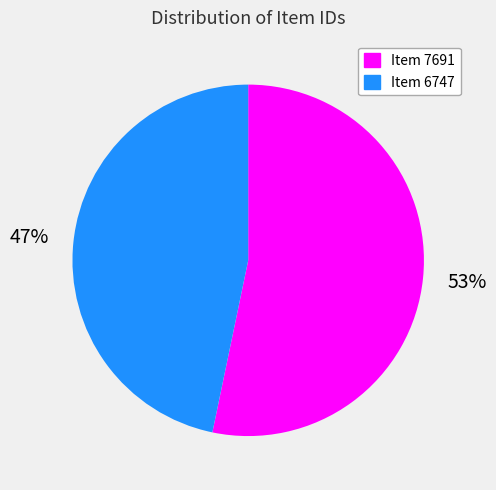

To the nearest percent, what portion does Item 7691 represent?

53%